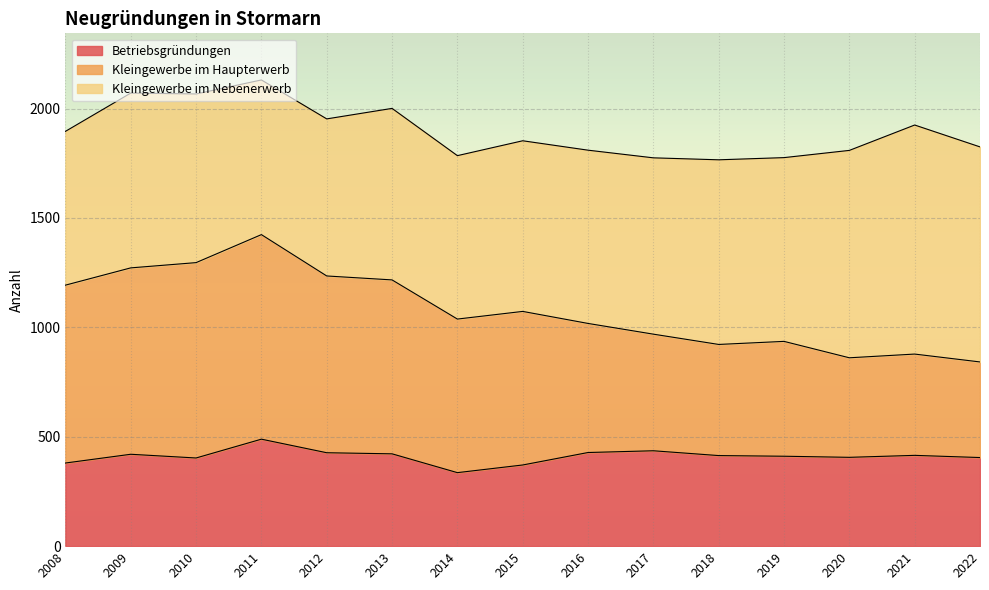

List the labels in order of Kleingewerbe im Haupterwerb value, largest first.

2011, 2010, 2009, 2012, 2013, 2008, 2015, 2014, 2016, 2017, 2019, 2018, 2021, 2020, 2022